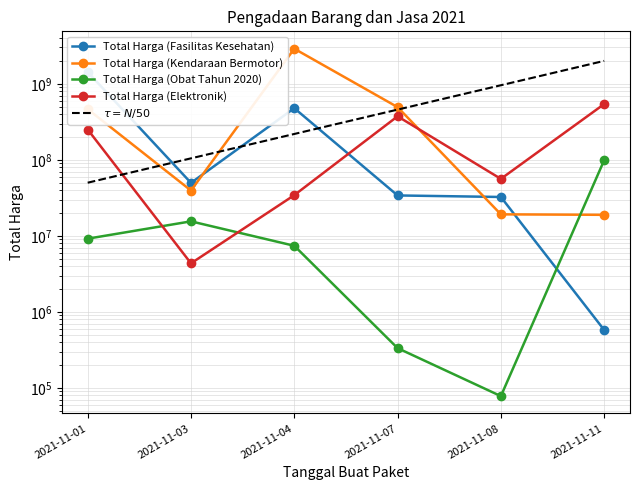

What is the average value of the Total Harga (Obat Tahun 2020) series?

21879895